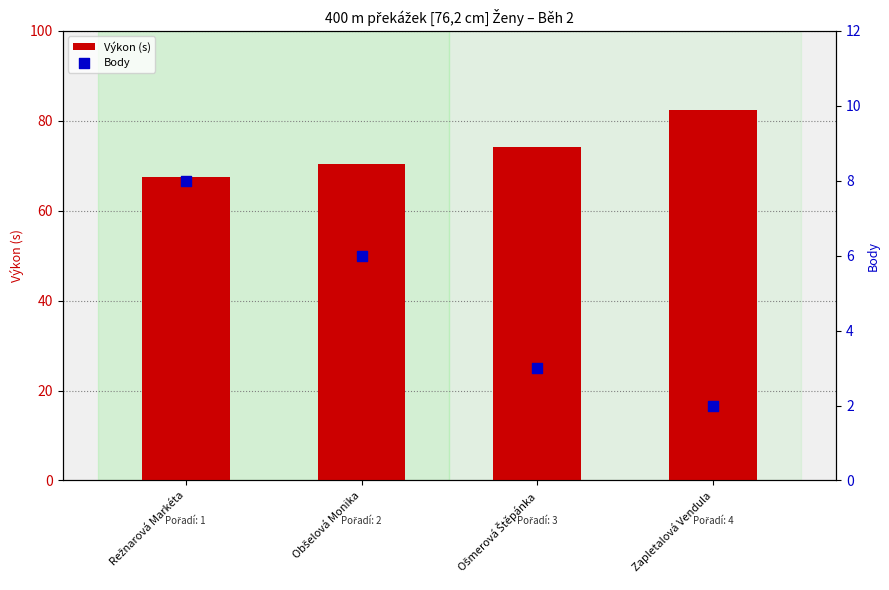

What are all the series names shown in the legend?

Výkon (s), Body